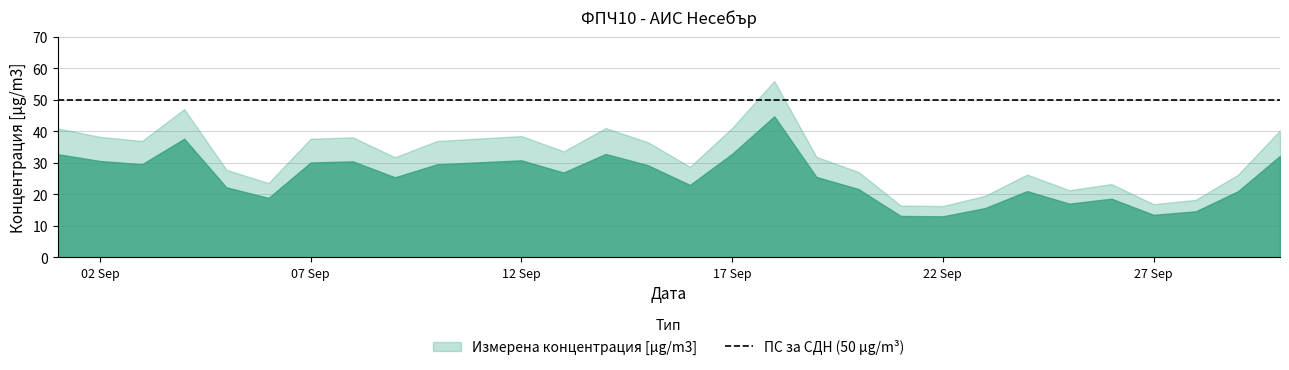

Is it true that the value at 2019-09-06 is 8.0?

False